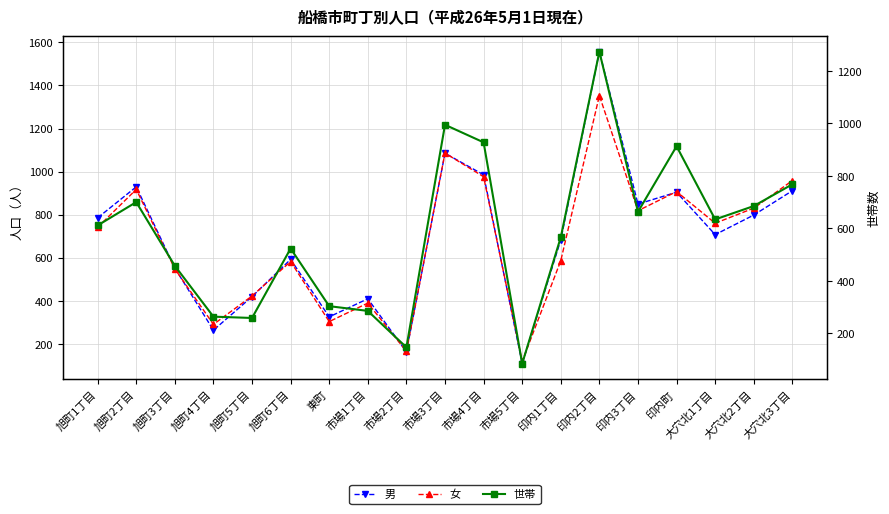

What are all the series names shown in the legend?

男, 女, 世帯